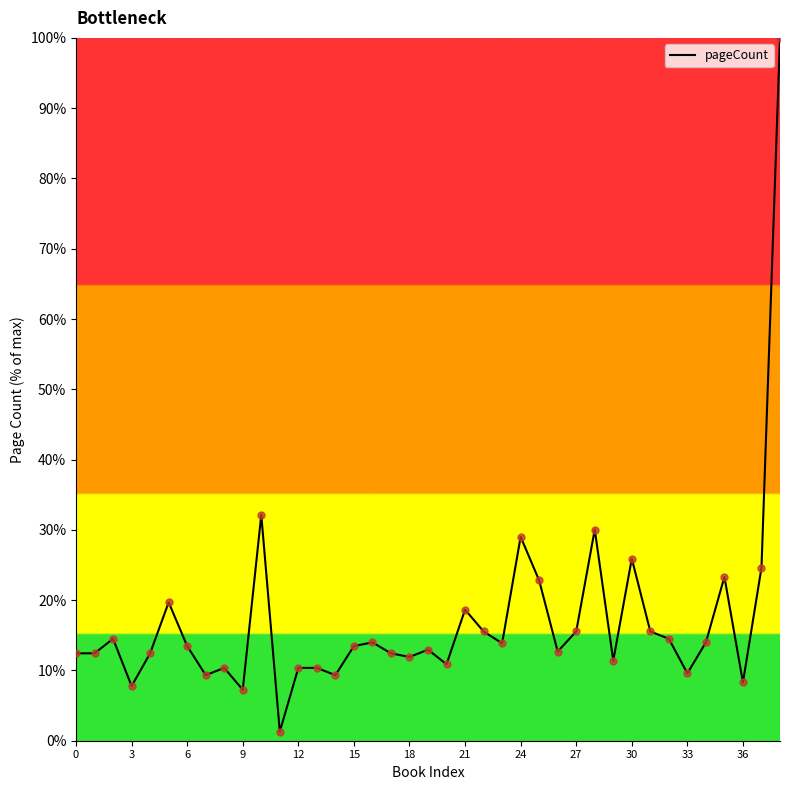

What is the maximum value shown in the chart?

100.0